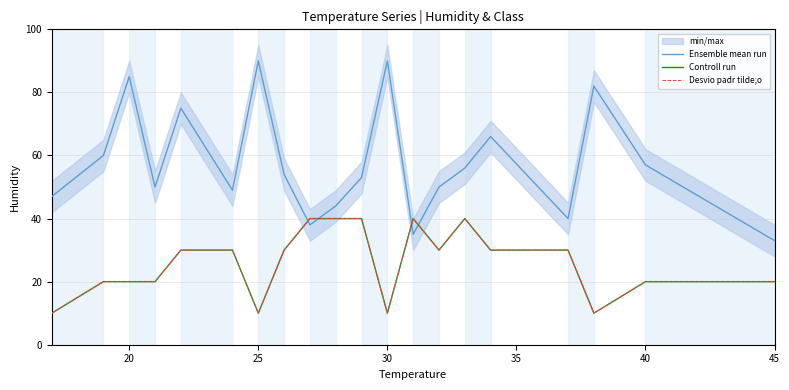

Reading right to left, extract all data points from this chart.

Ensemble mean run: 33	57	82	40	66	56	50	35	90	53	44	38	54	90	49	75	50	85	60	47
Controll run: 20	20	10	30	30	40	30	40	10	40	40	40	30	10	30	30	20	20	20	10
Desvio padr tilde;o: 20	20	10	30	30	40	30	40	10	40	40	40	30	10	30	30	20	20	20	10